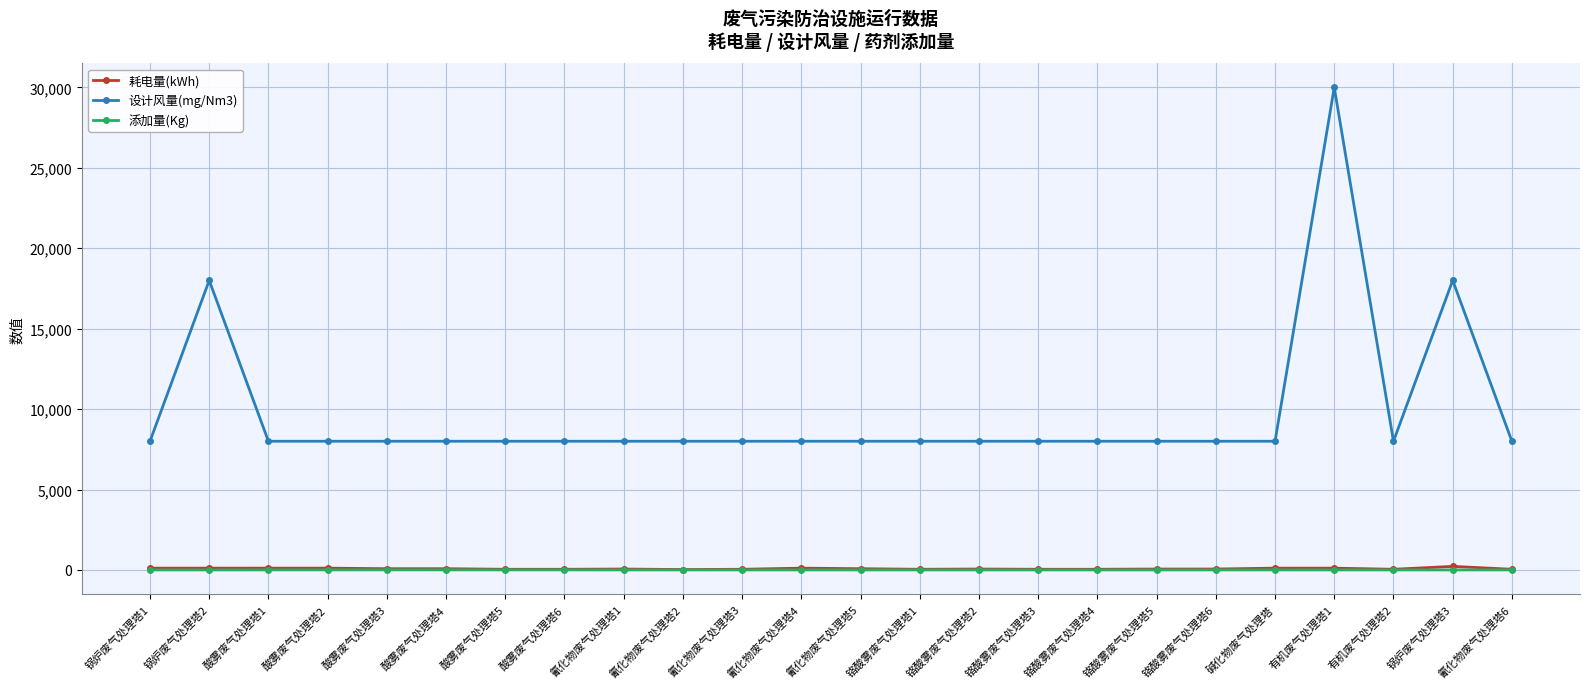

The value of 设计风量(mg/Nm3) at 氰化物废气处理塔4 is 12778.4. True or false?

False